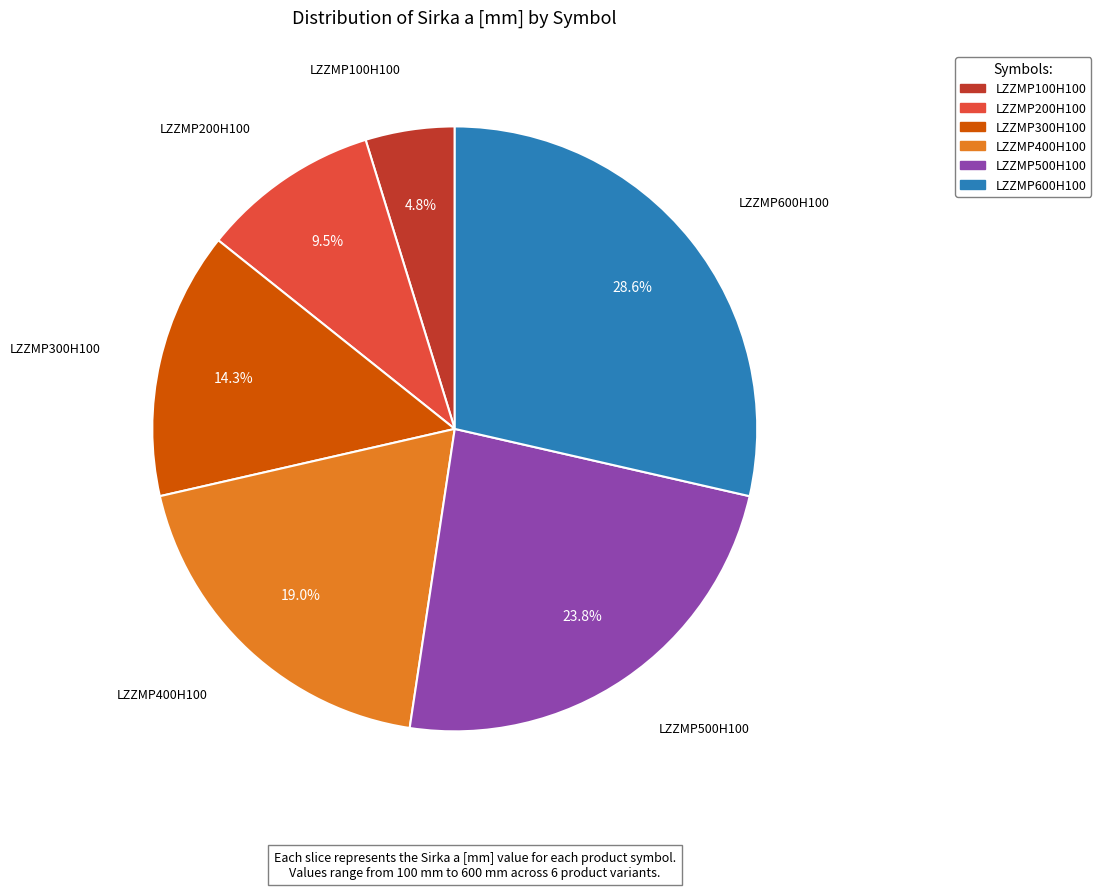

What portion of the pie excludes LZZMP500H100?

76.2%